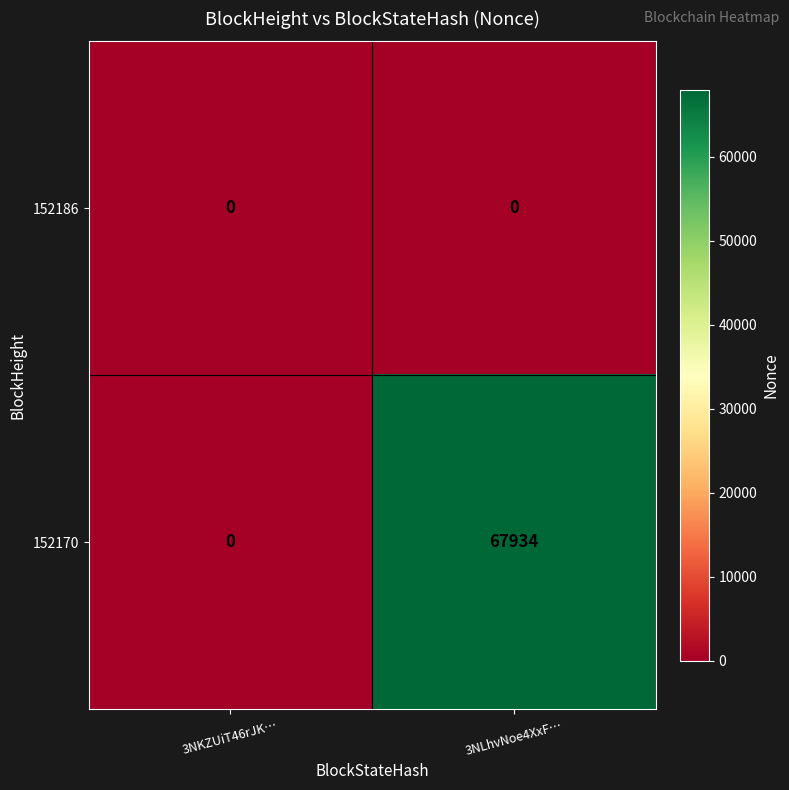

List the series in order of their overall mean, lowest first.

152186, 152170